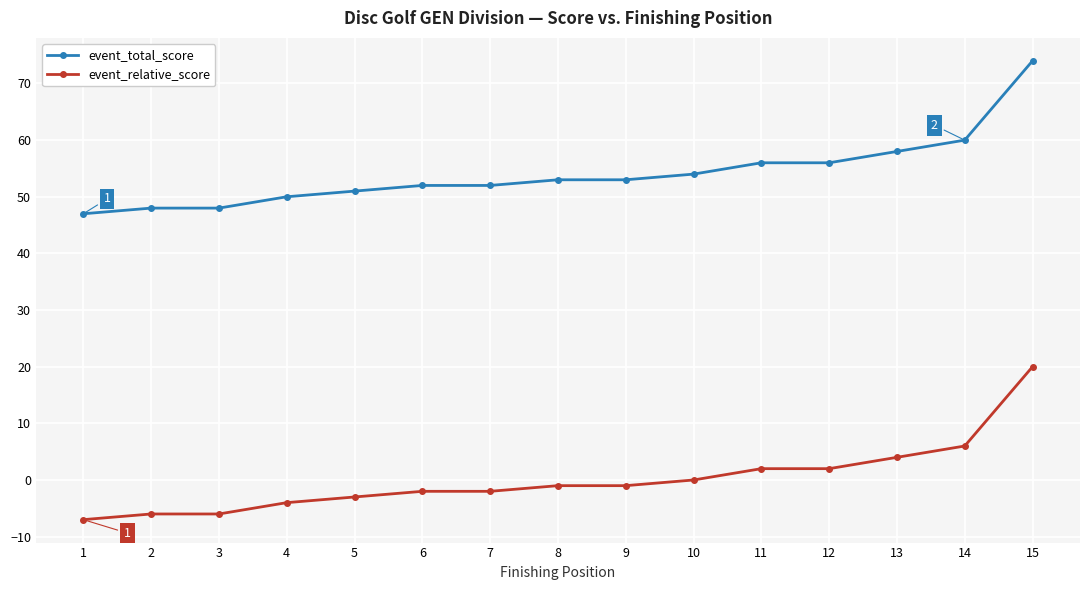

What is the value of the event_relative_score point at the 4th from the left?

-4